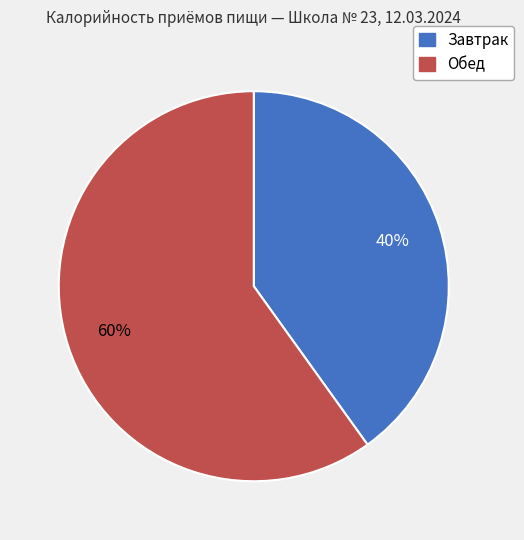

To the nearest percent, what percentage of the pie is Обед?

60%